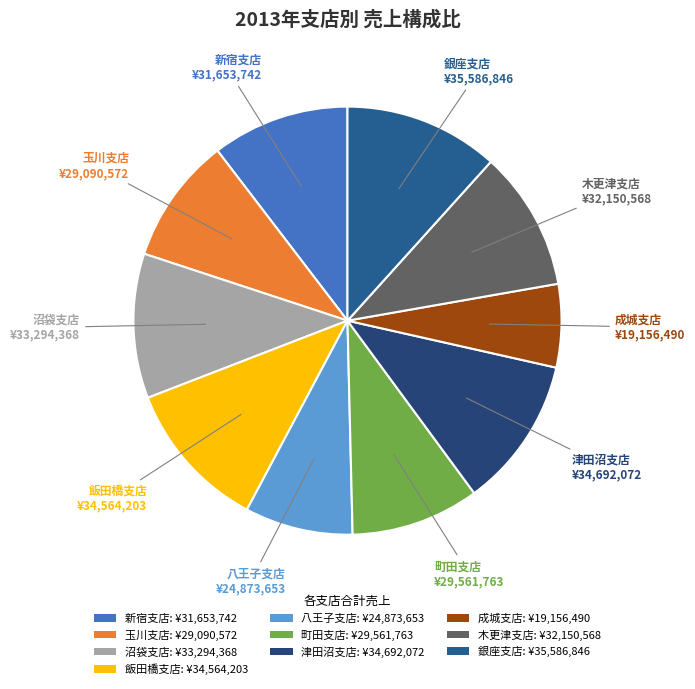

How many slices are in this pie chart?

10